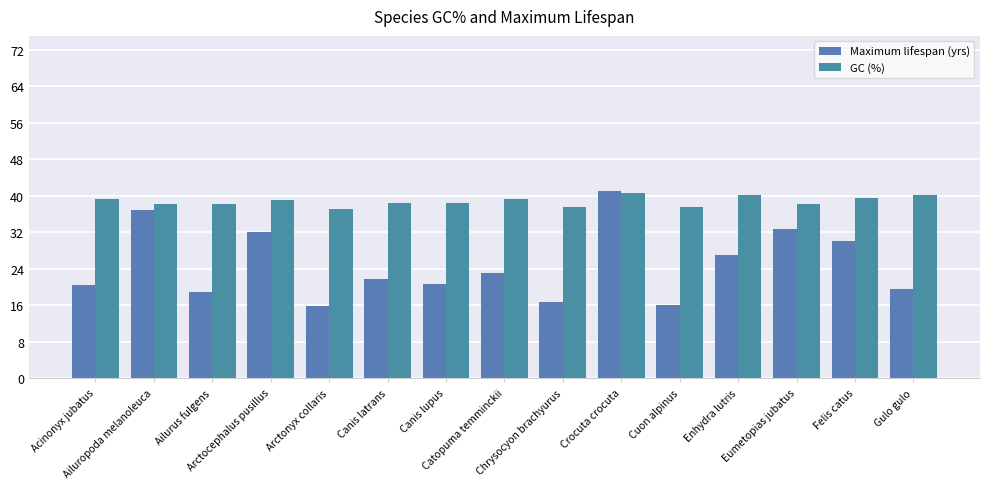

Rank the series by their average value, from highest to lowest.

GC (%), Maximum lifespan (yrs)